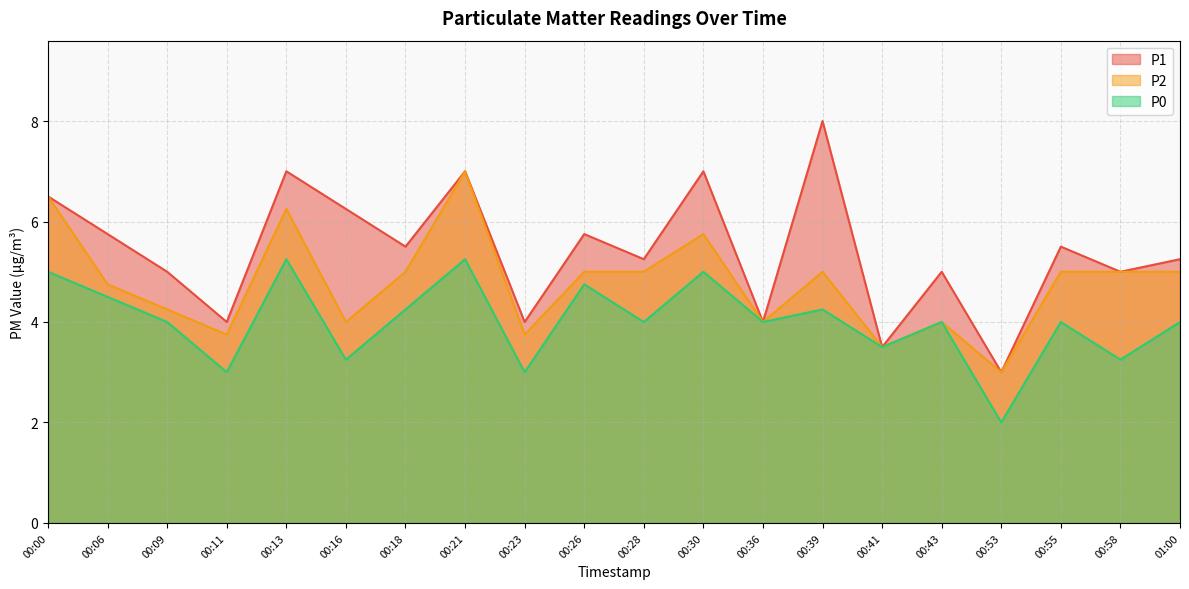

What is the smallest value displayed?

2.0